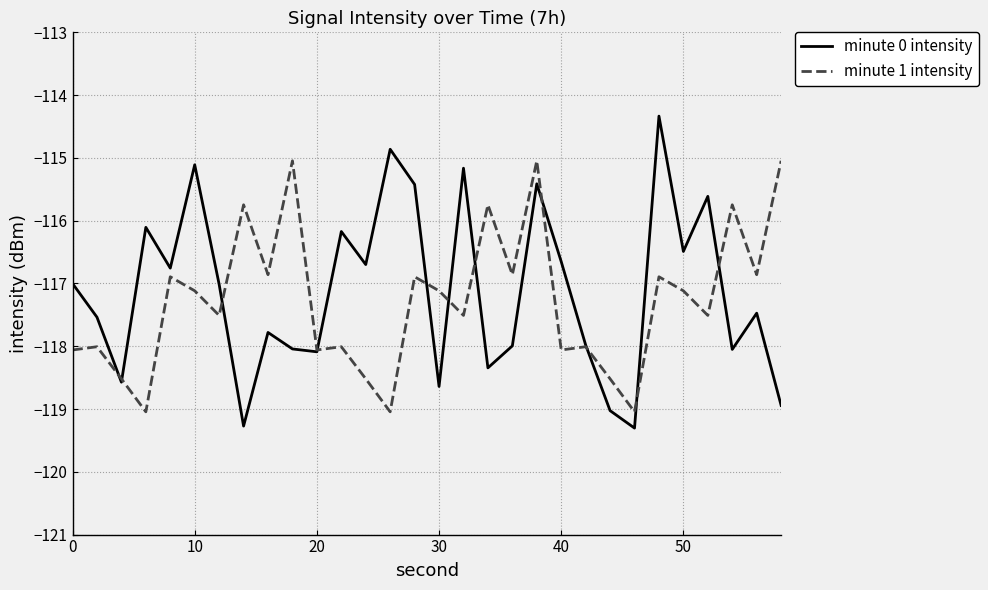

True or false: minute 1 intensity has more than 1 points higher than both neighbors.

True